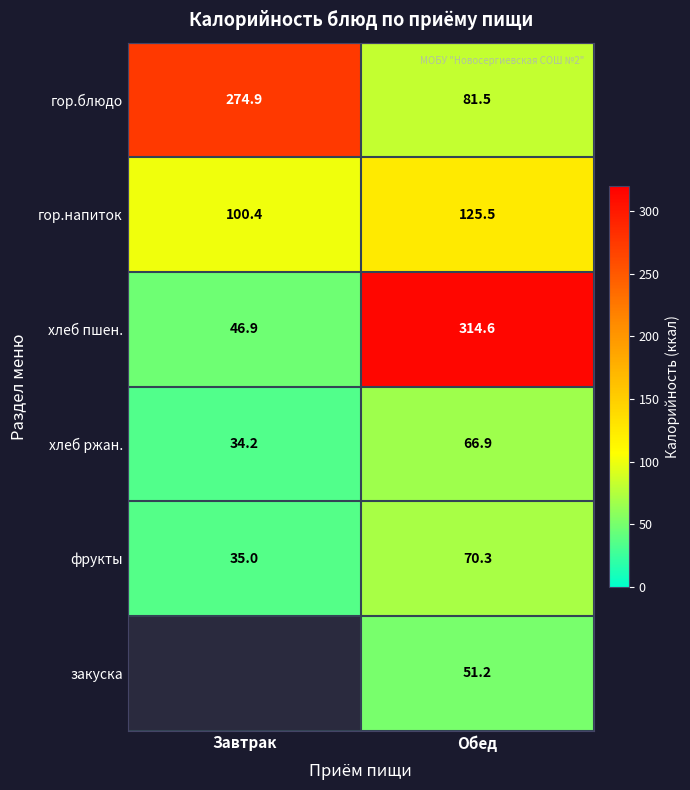

Is it true that хлеб пшен. equals 76.7 at Завтрак?

False